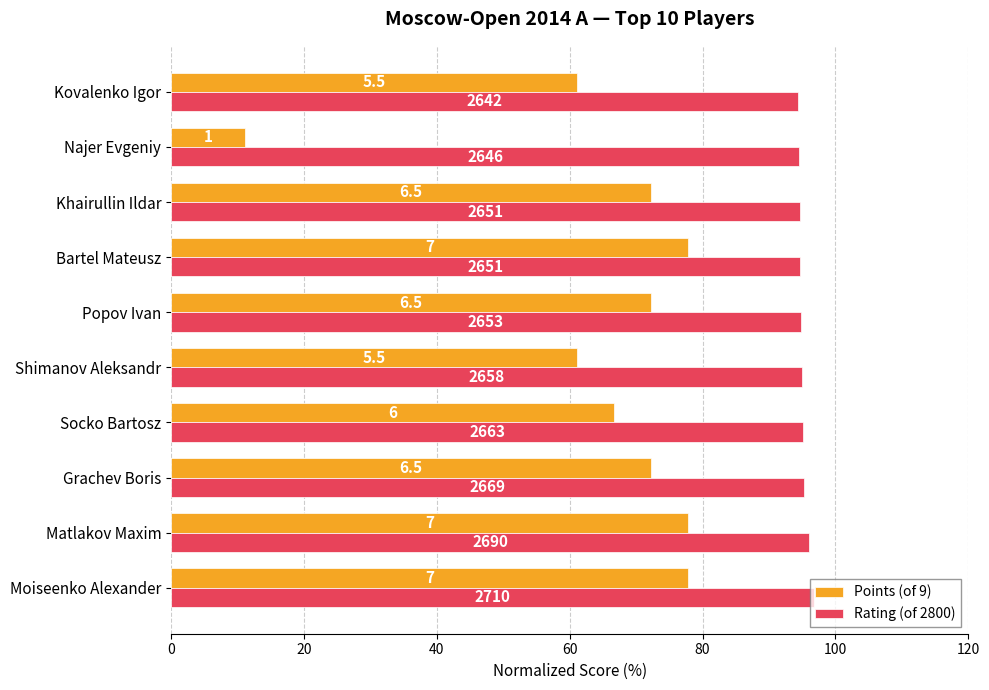

What is the label of the 3rd bar from the right?

Khairullin Ildar